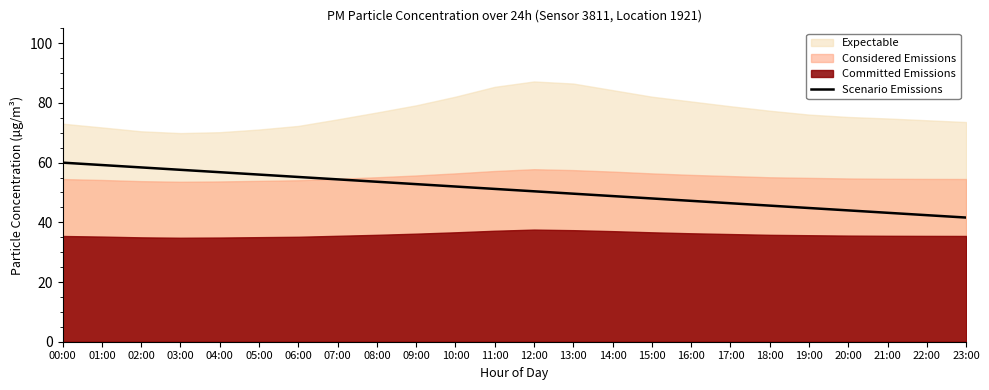

The value of Scenario Emissions at 17:00 is 72.0. True or false?

False